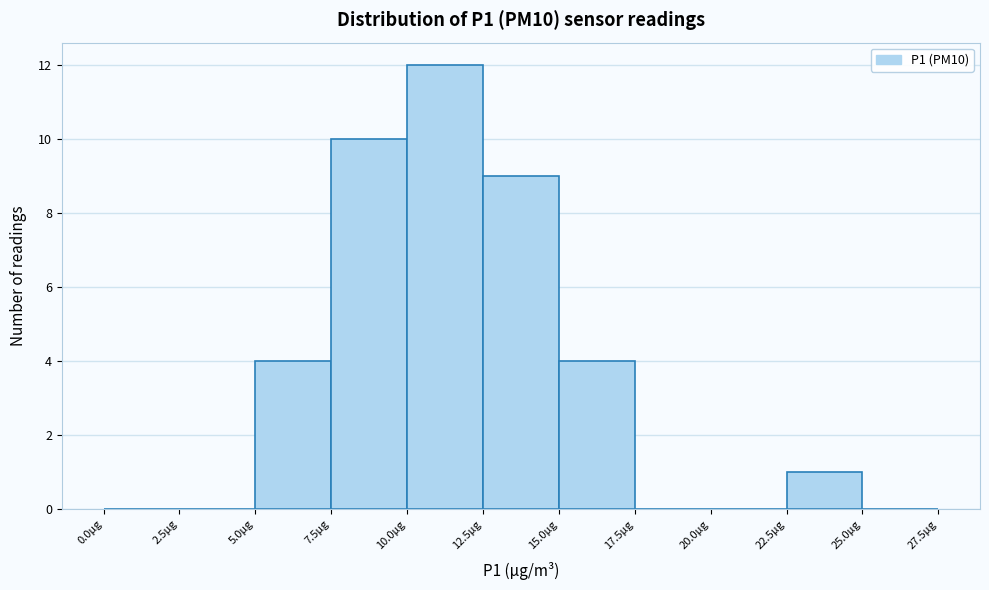

Reading left to right, transcribe this chart: for each bar, give the range it covers on the x-axis and its height. The values are not printed on the chart, so give them approximately, as read against the axis.

0.0 to 2.5: 0
2.5 to 5.0: 0
5.0 to 7.5: 4
7.5 to 10.0: 10
10.0 to 12.5: 12
12.5 to 15.0: 9
15.0 to 17.5: 4
17.5 to 20.0: 0
20.0 to 22.5: 0
22.5 to 25.0: 1
25.0 to 27.5: 0